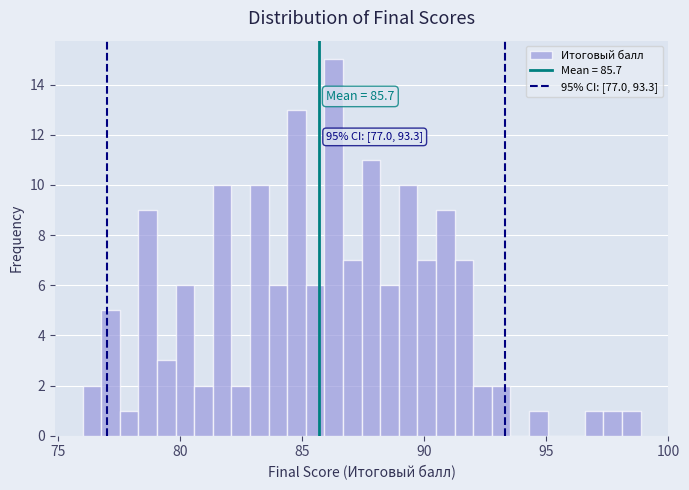

Around what value on the x-axis is the tallest bar? Give the approximate position of its centre, as read against the axis.

86.5